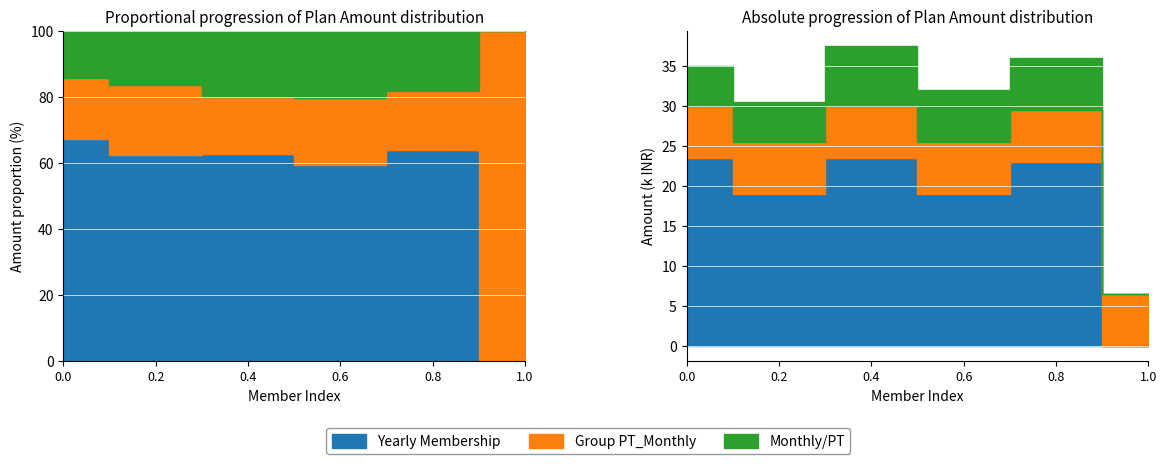

Is it true that Group PT_Monthly equals 10563 at Vinay Goyal?

False